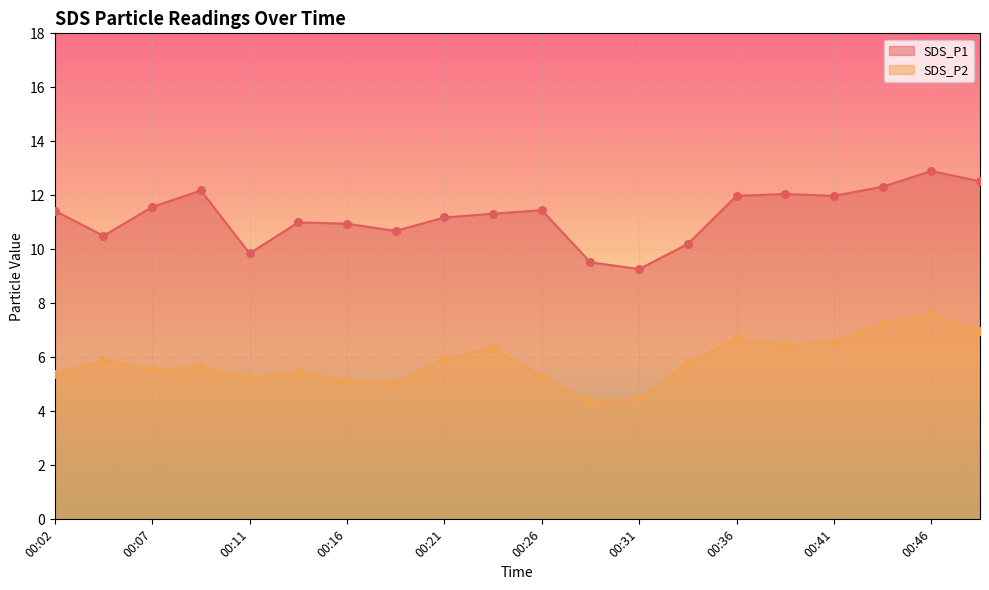

Which series has the widest spread of Y values?

SDS_P1